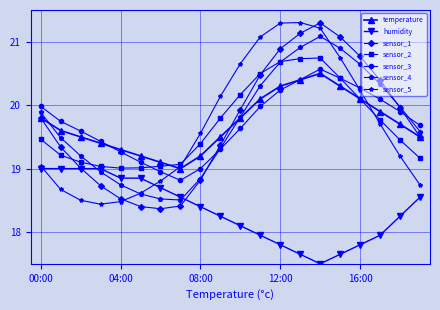

What is the minimum value shown in the chart?

17.5